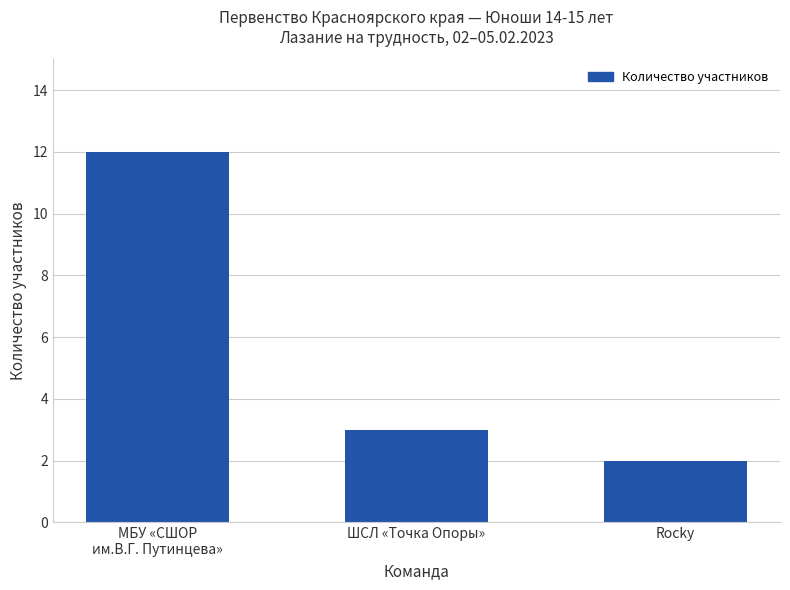

Rank the categories by value from lowest to highest.

Rocky, ШСЛ «Точка Опоры», МБУ «СШОР
им.В.Г. Путинцева»